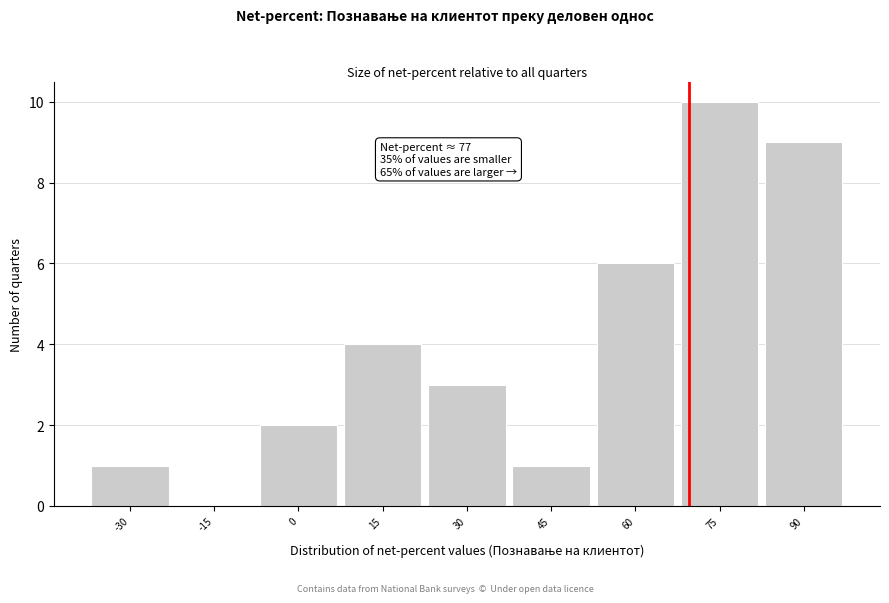

Reading left to right, list all the values displayed in this chart.

-30=1	-15=0	0=2	15=4	30=3	45=1	60=6	75=10	90=9